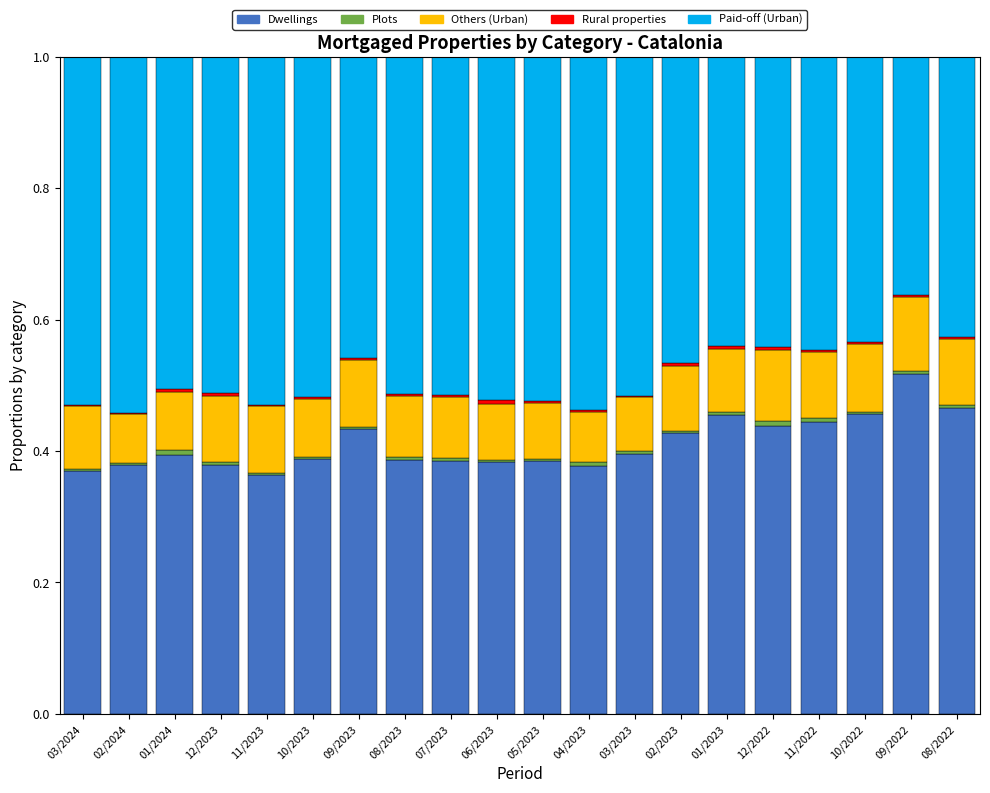

Is it true that Dwellings equals 0.4 at 03/2023?

True